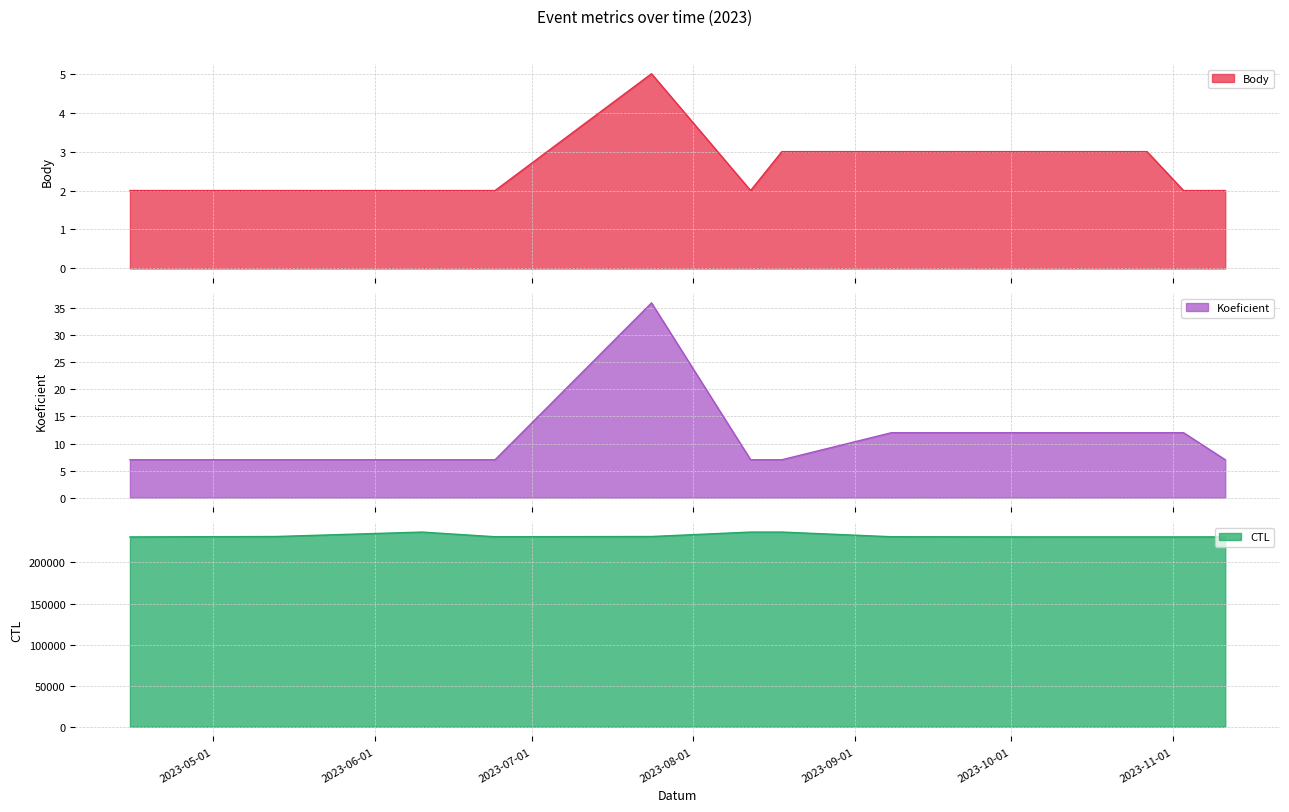

Which label corresponds to the smallest value in the chart?

2023-04-15